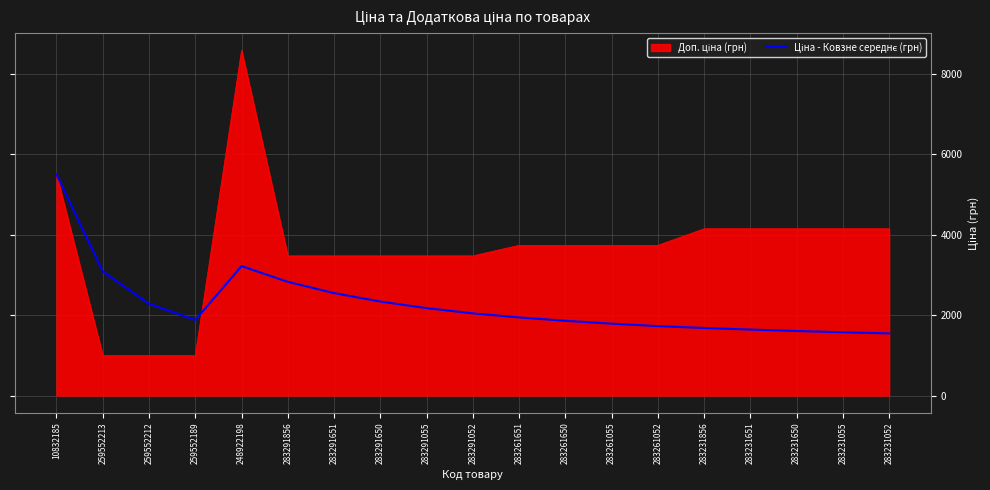

What is the total value across all series at 283291651?

6019.4